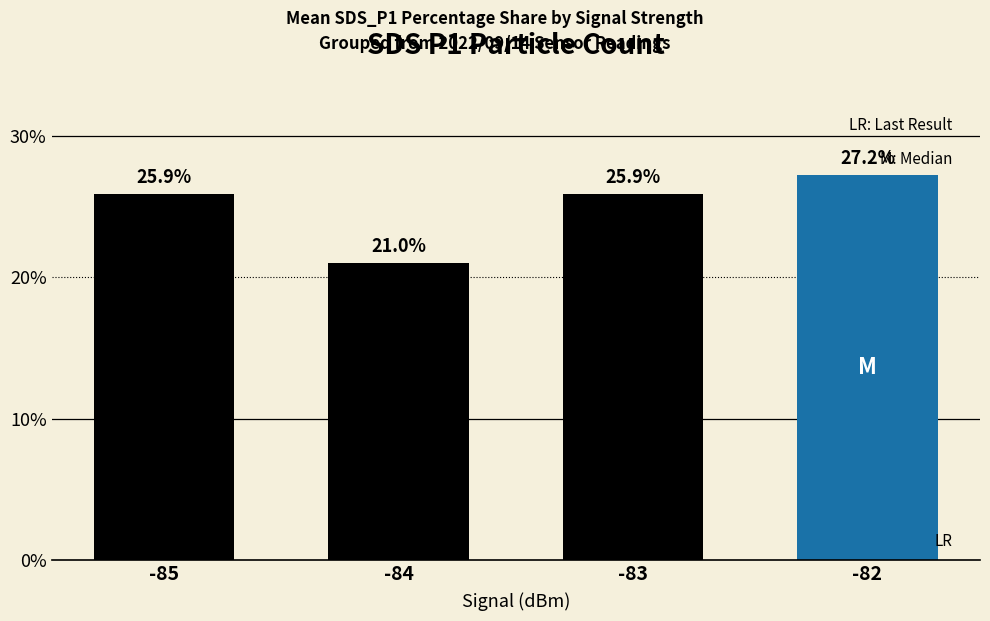

The value at -84 is 21.0. True or false?

True